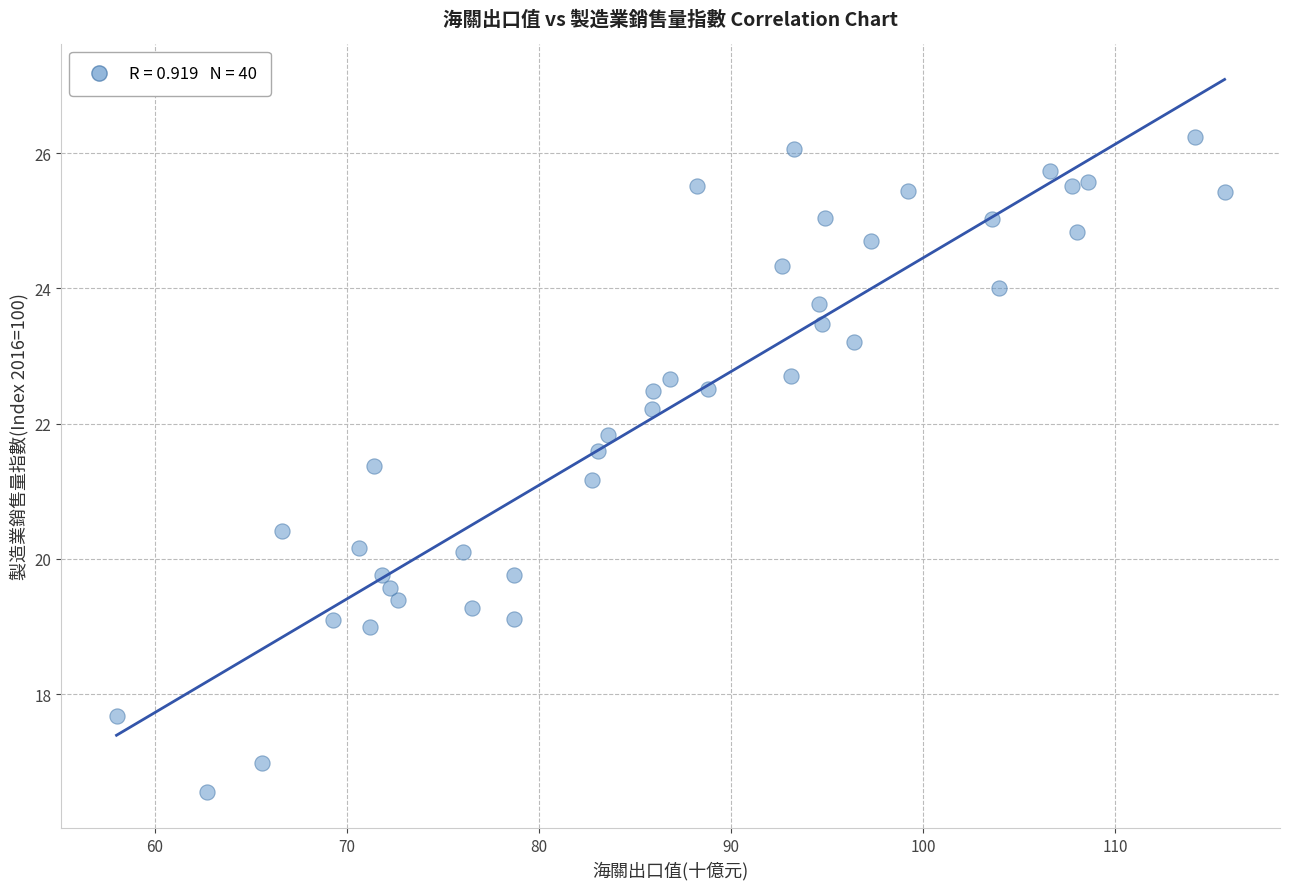

What is the range of Y values (max minus min)?

9.7